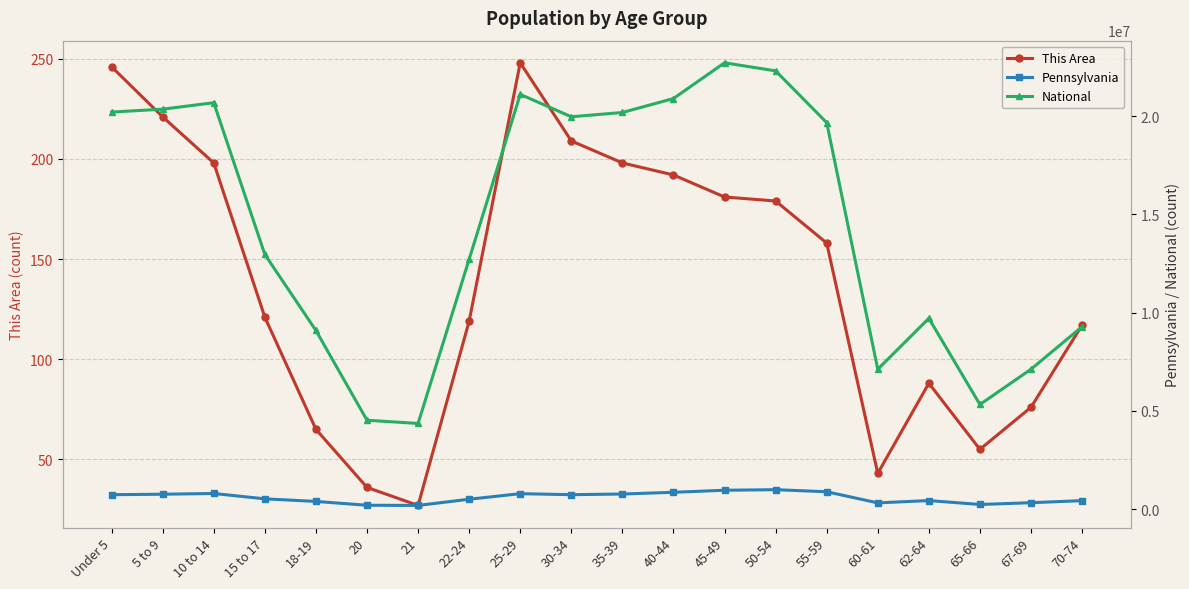

What is the minimum value for This Area?

27